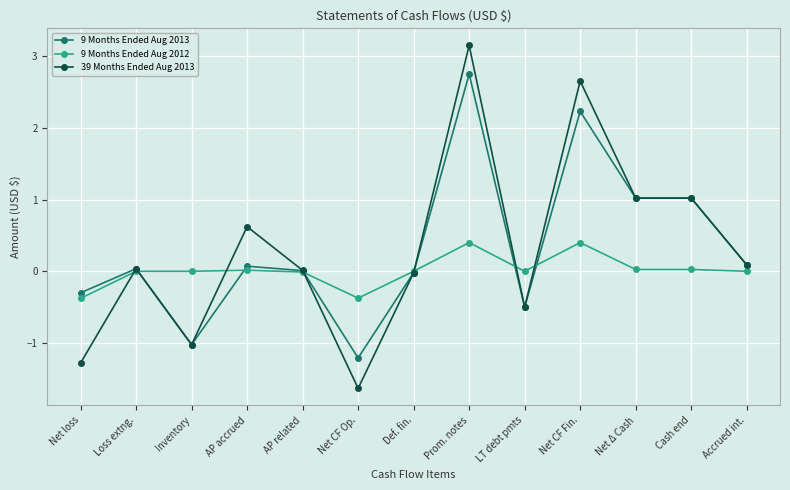

Rank the series at Prom. notes from lowest to highest value.

9 Months Ended Aug 2012, 9 Months Ended Aug 2013, 39 Months Ended Aug 2013